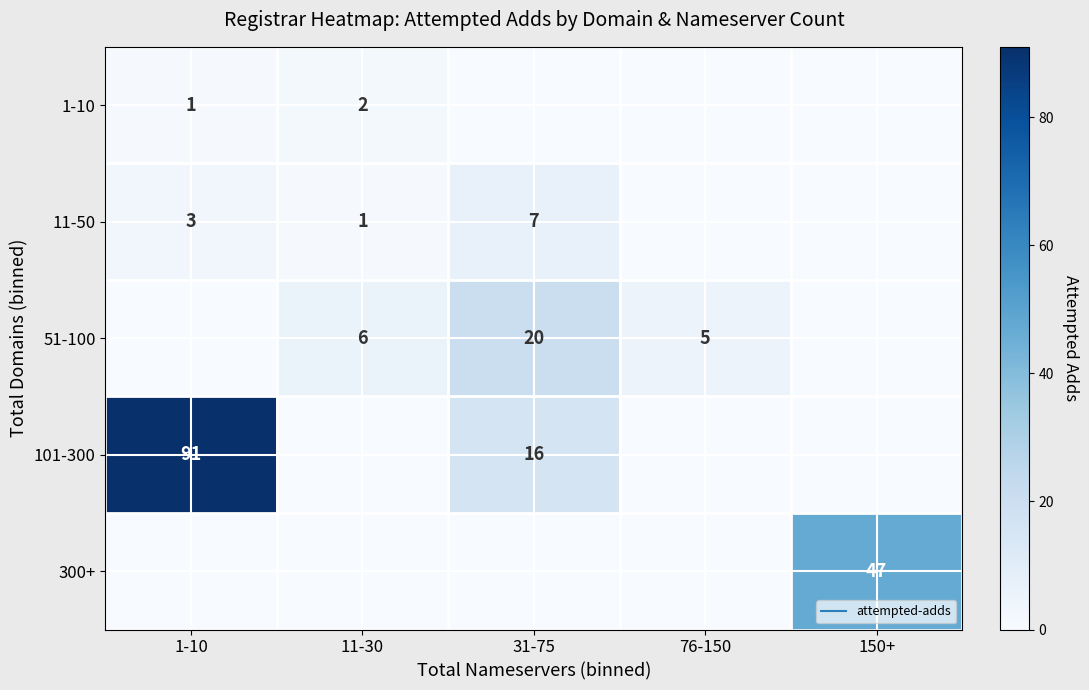

What is the difference between the second highest and minimum values in the 51-100 series?

6